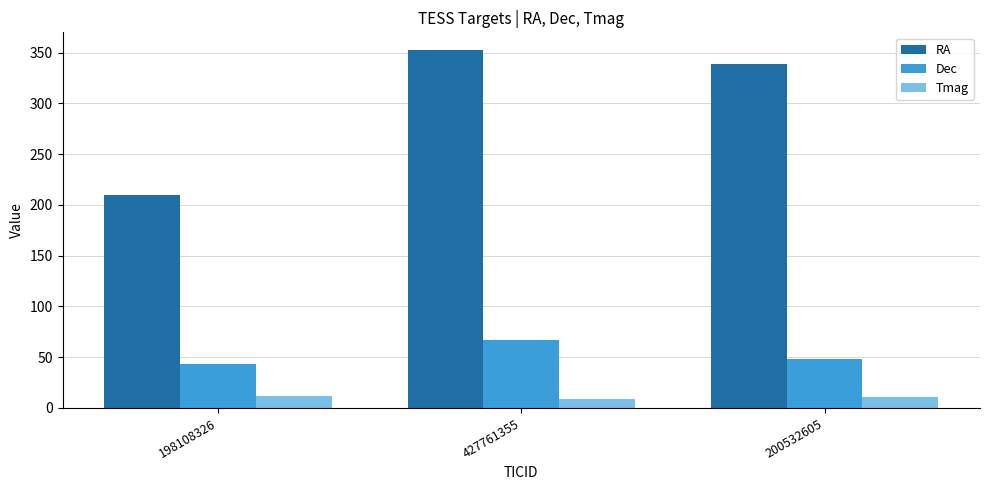

Are the bars grouped side by side (vs. stacked)?

Yes